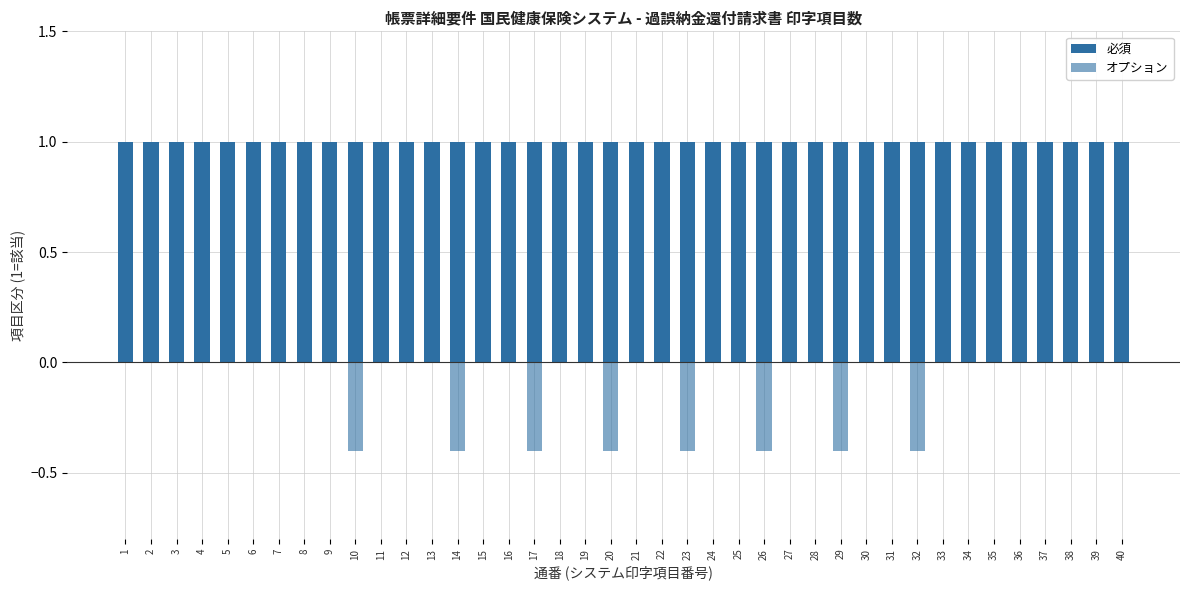

Count the number of data series in this chart.

2